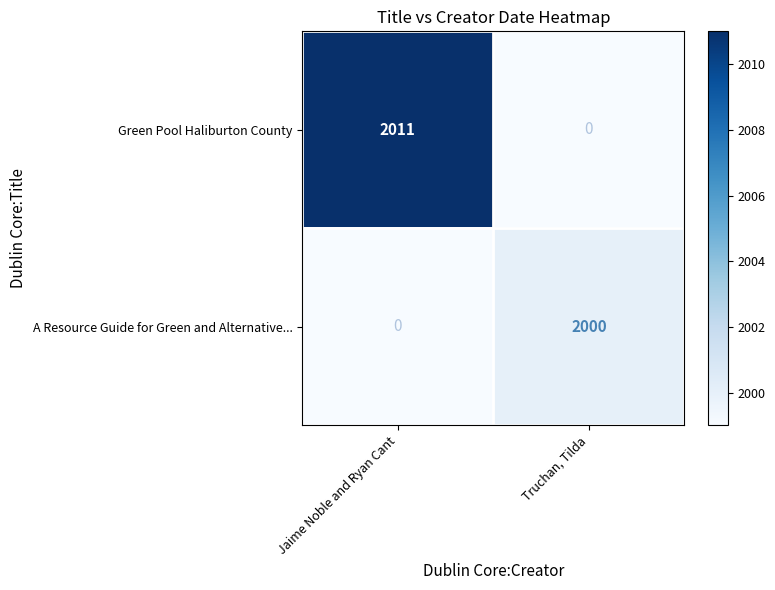

The Green Pool Haliburton County series shows 451 at Jaime Noble and Ryan Cant. True or false?

False